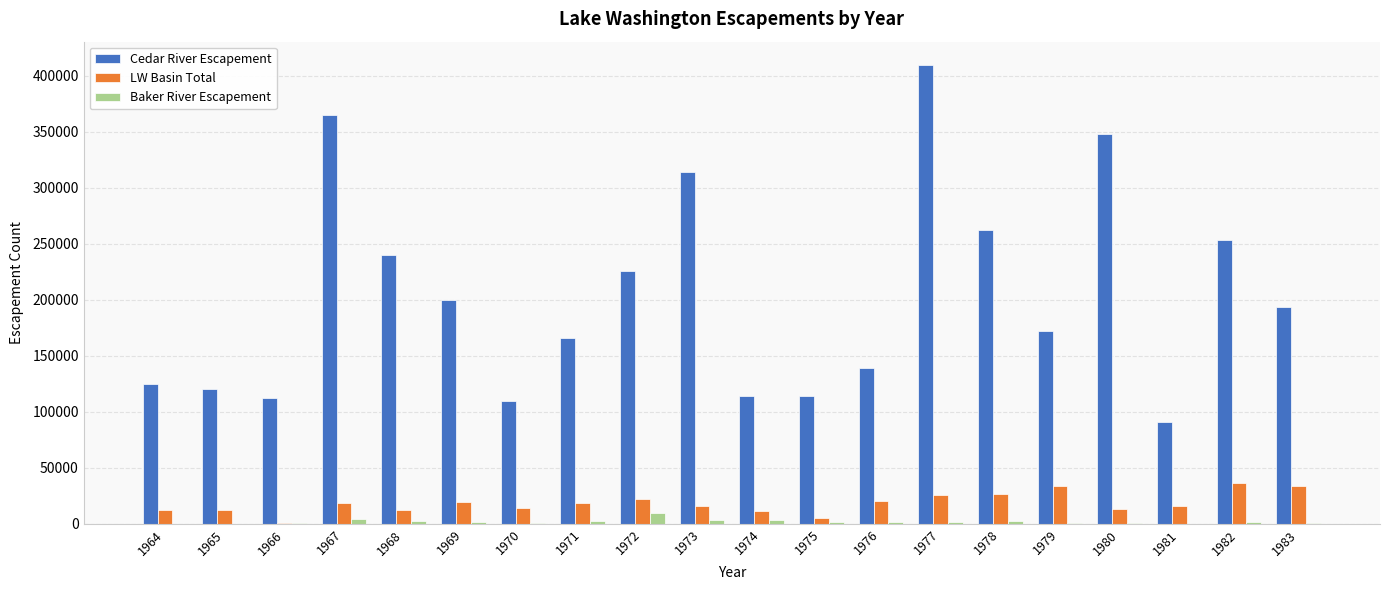

Which series has the largest total across all categories?

Cedar River Escapement